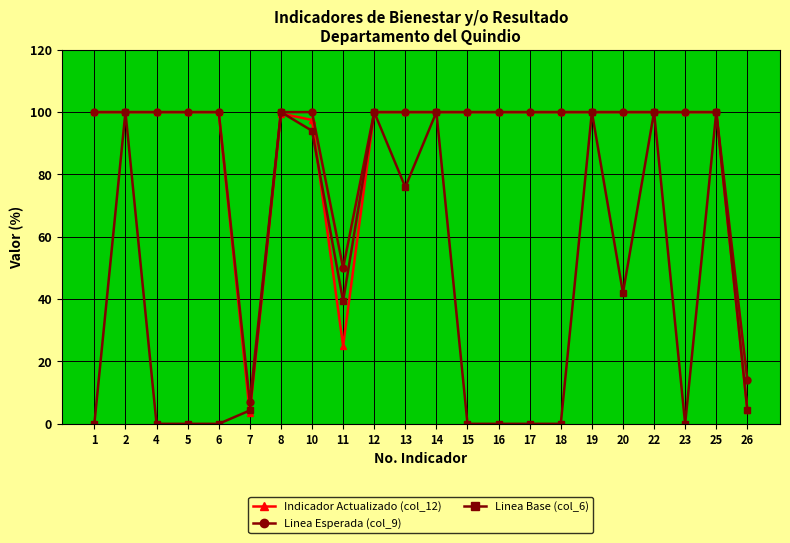

What is the difference between the highest and lowest values at 10?

6.0